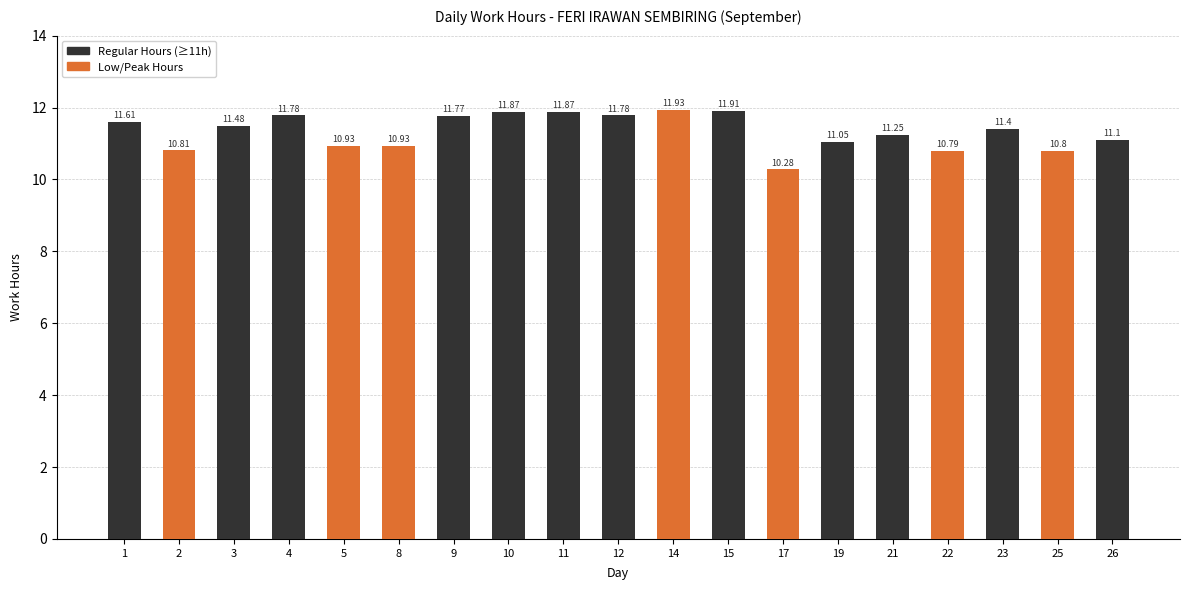

What is the value of the 19th bar from the left?

11.1